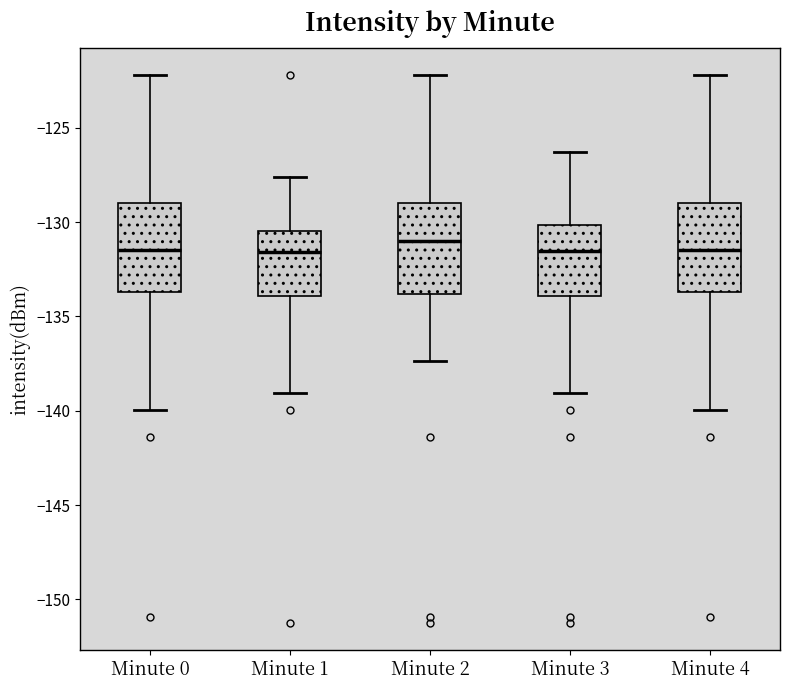

Reading left to right, read every box against the y-axis: the position of its median line, the range the box covers, and the ends of its whiskers. The values are not printed on the chart, so give them approximately, as read against the axis.

Minute 0: median -131.5, box -133.5 to -129.0, whiskers -140.0 to -122.0
Minute 1: median -131.5, box -134.0 to -130.5, whiskers -139.0 to -127.5
Minute 2: median -131.0, box -134.0 to -129.0, whiskers -137.5 to -122.0
Minute 3: median -131.5, box -134.0 to -130.0, whiskers -139.0 to -126.5
Minute 4: median -131.5, box -133.5 to -129.0, whiskers -140.0 to -122.0